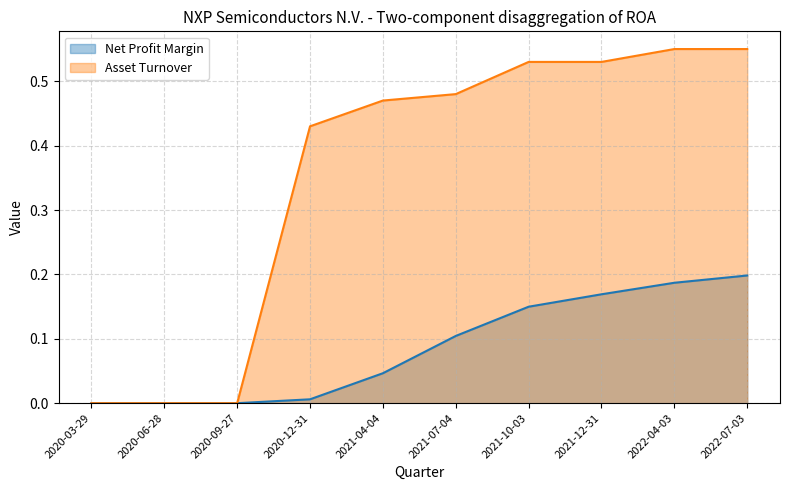

What is the average value of the Asset Turnover series?

0.4